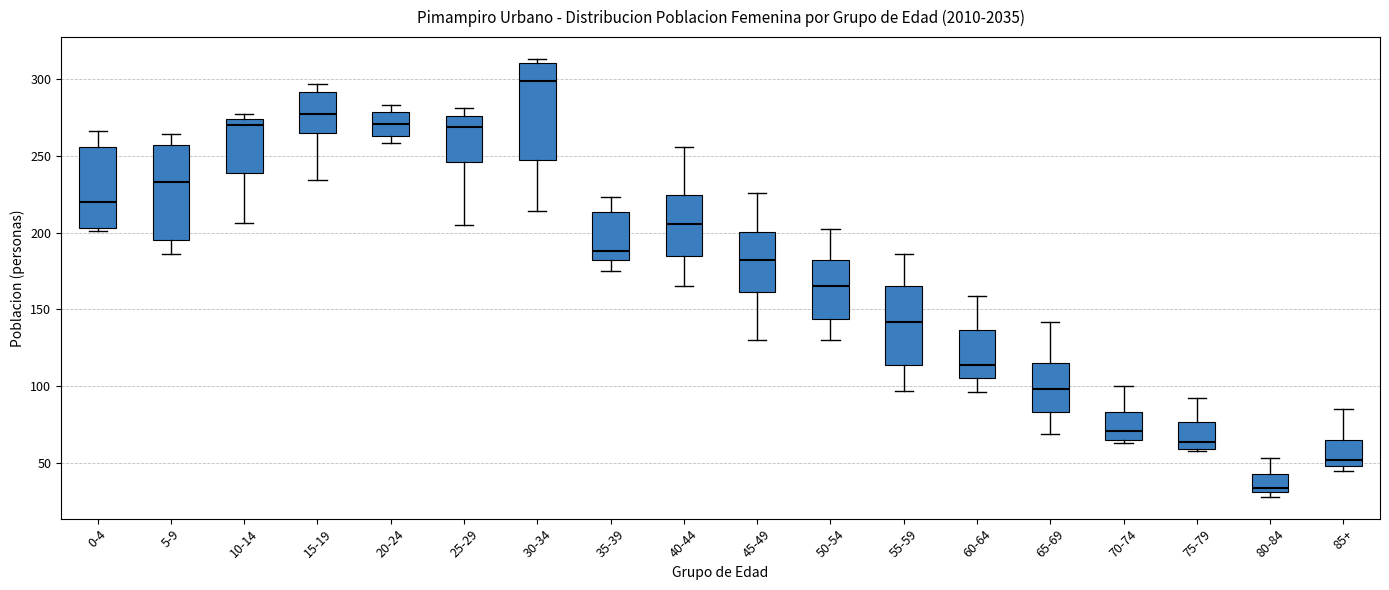

Which box's median line is the lowest?

80-84